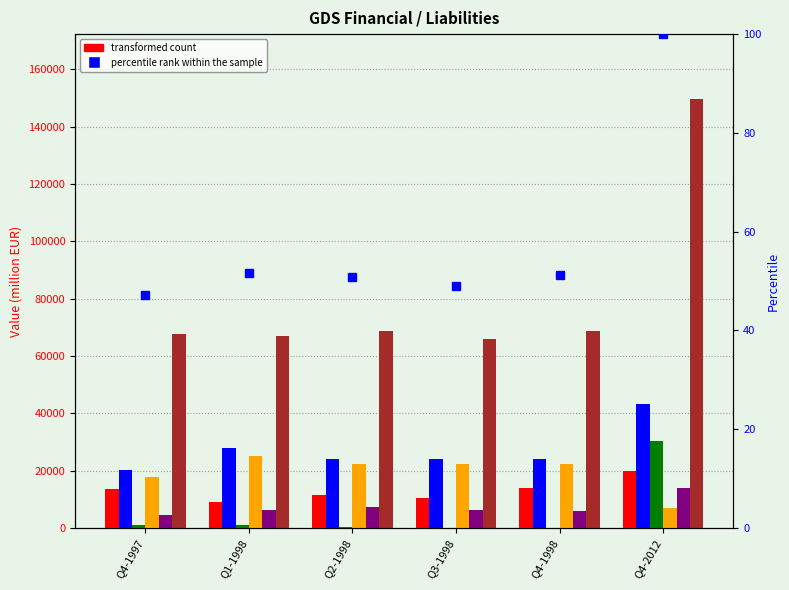

What is the smallest value displayed?

169.9